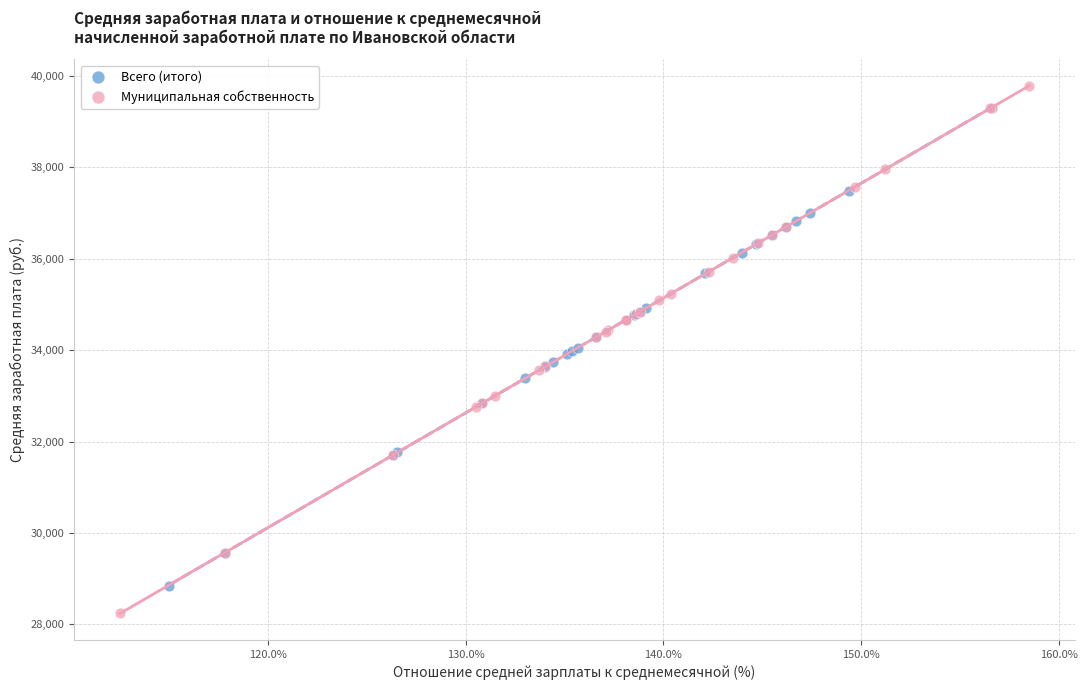

Which series contains the lowest Y value?

Муниципальная собственность